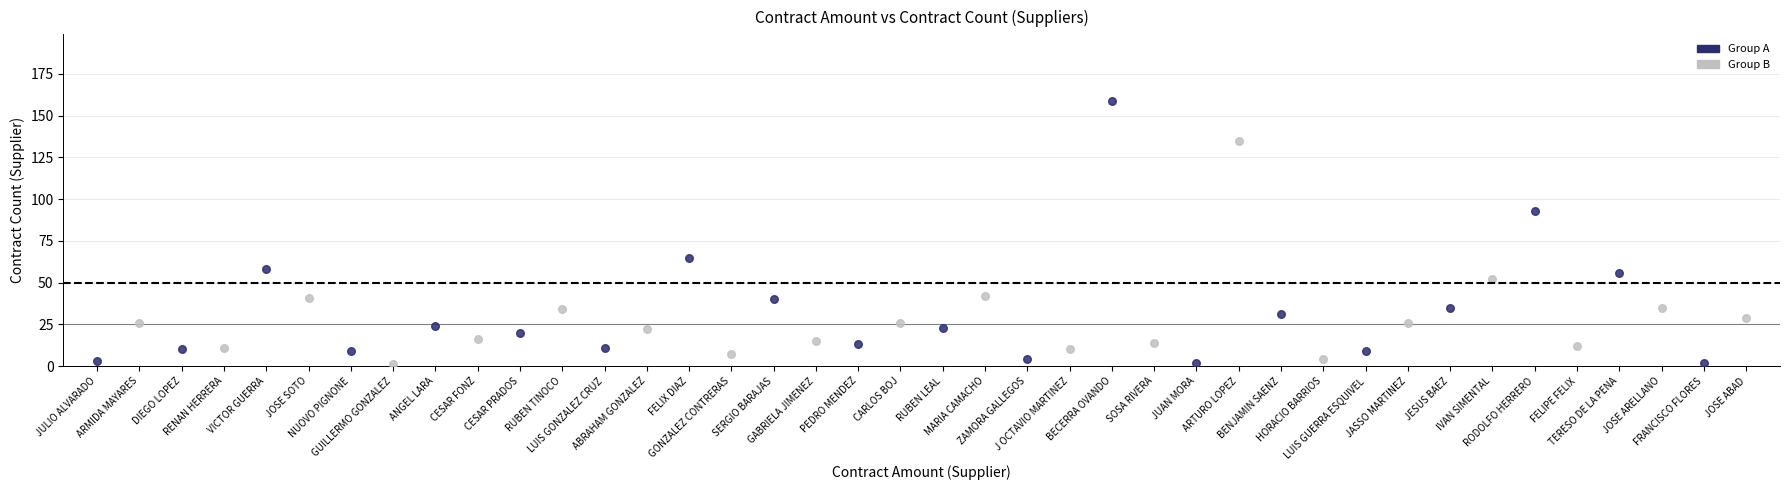

Which series has the widest spread of Y values?

Group A